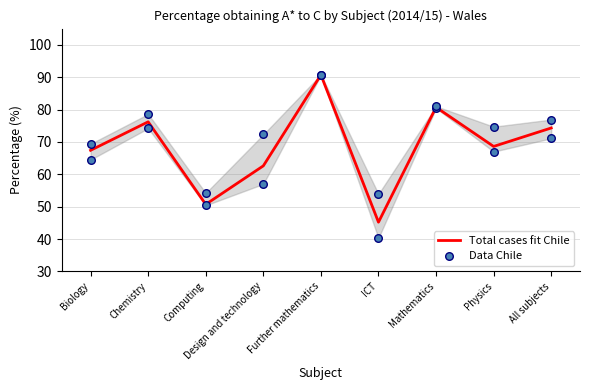

What is the total value across all series at Computing?

101.1